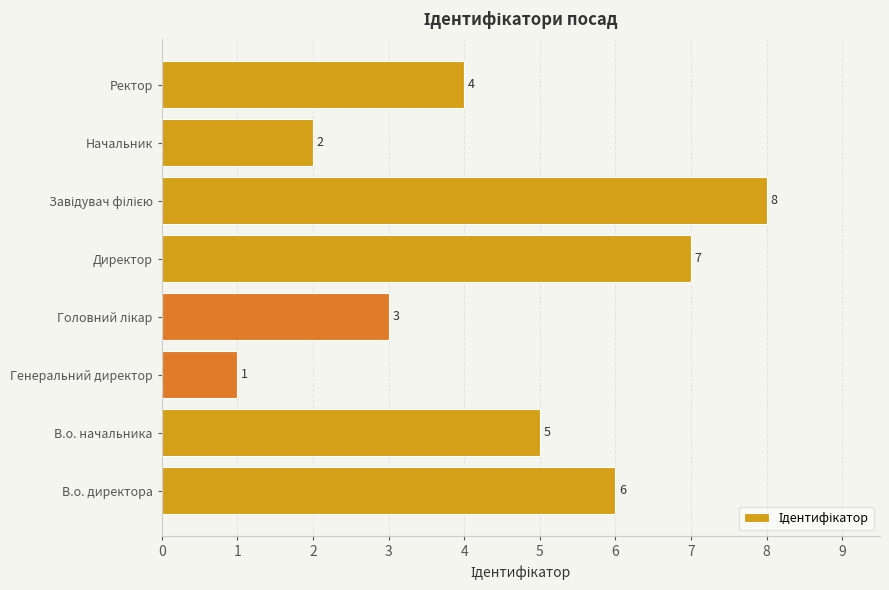

What is the smallest value displayed?

1